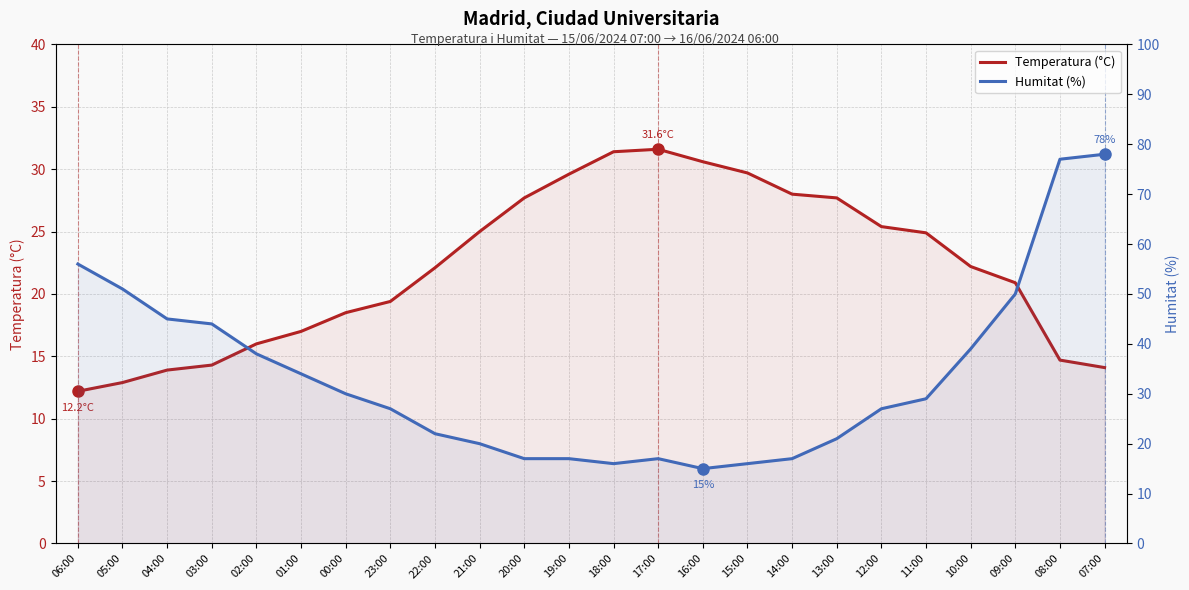

Between 02:00 and 09:00, which series saw the biggest shift?

Humitat (%)